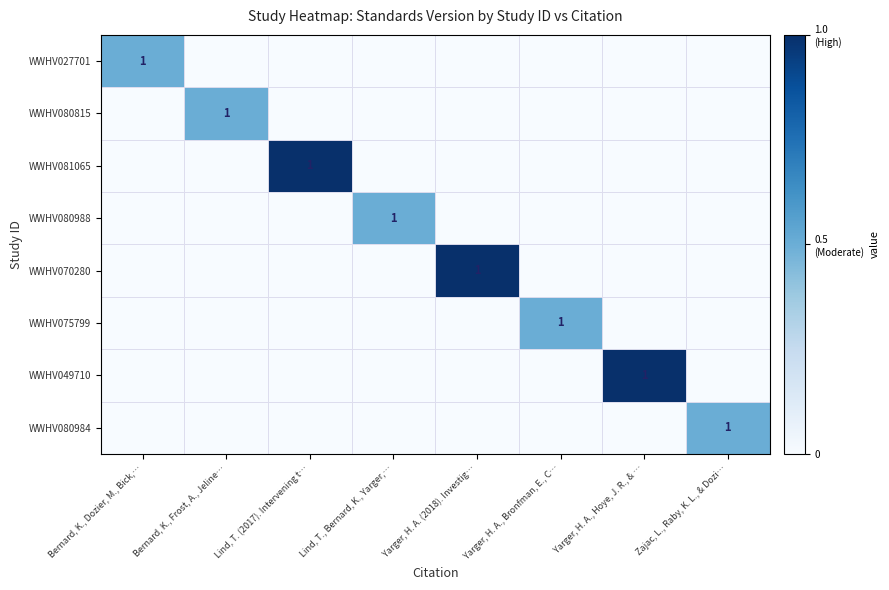

How many distinct data groups are displayed?

8